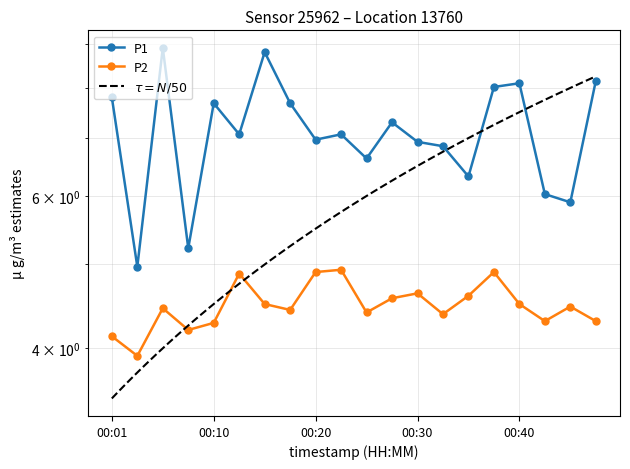

Reading left to right, list all the values displayed in this chart.

P1: 7.8	5.0	8.9	5.2	7.7	7.1	8.8	7.7	7.0	7.1	6.6	7.3	6.9	6.8	6.3	8.0	8.1	6.0	5.9	8.2
P2: 4.1	3.9	4.5	4.2	4.3	4.9	4.5	4.4	4.9	4.9	4.4	4.6	4.6	4.4	4.6	4.9	4.5	4.3	4.5	4.3